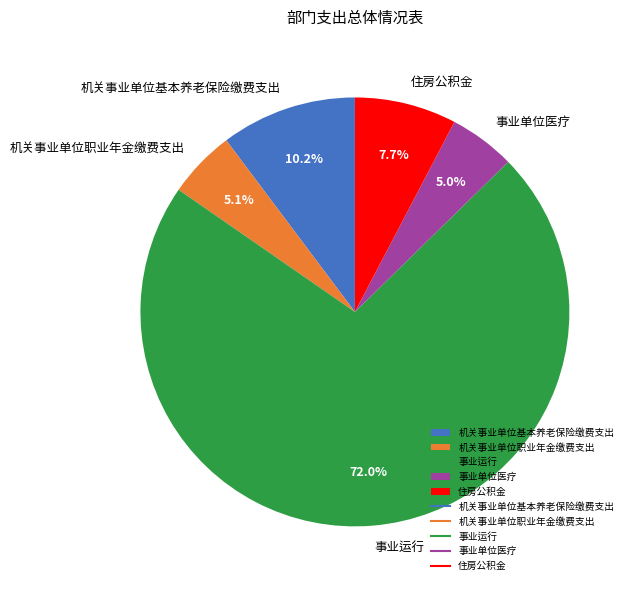

Approximately how many times larger is the value at 事业运行 compared to 机关事业单位职业年金缴费支出?

14.1